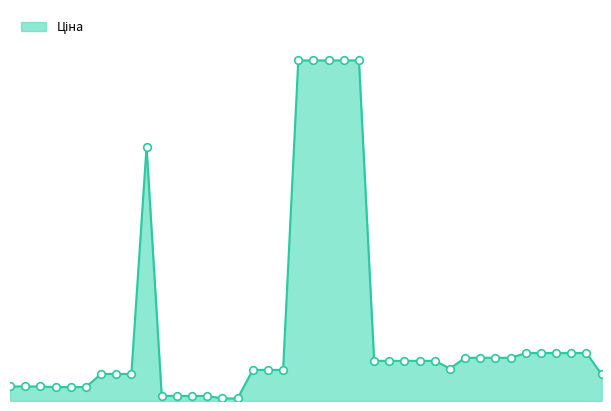

How many lines are shown in the chart?

1